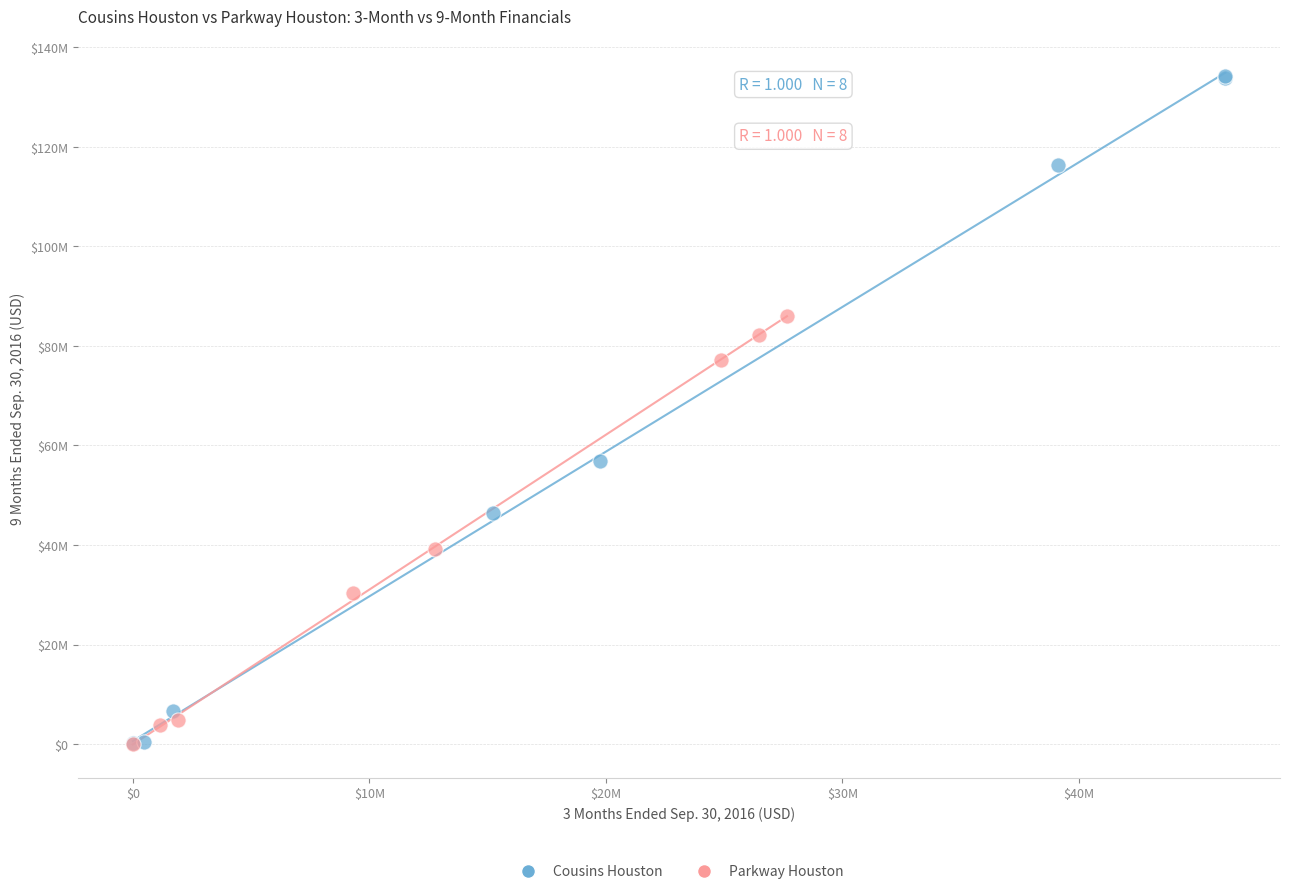

What are all the series names shown in the legend?

Cousins Houston, Parkway Houston